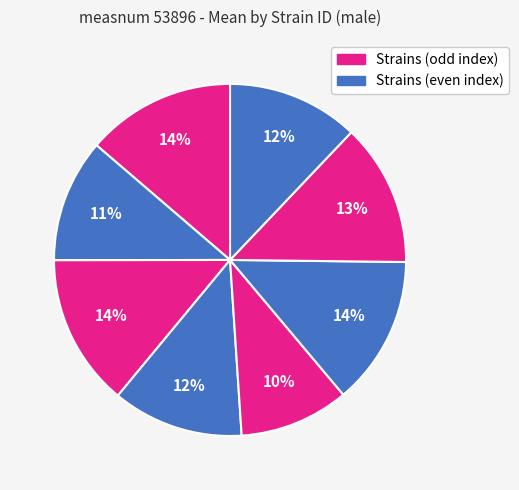

Count the number of slices in the pie.

8